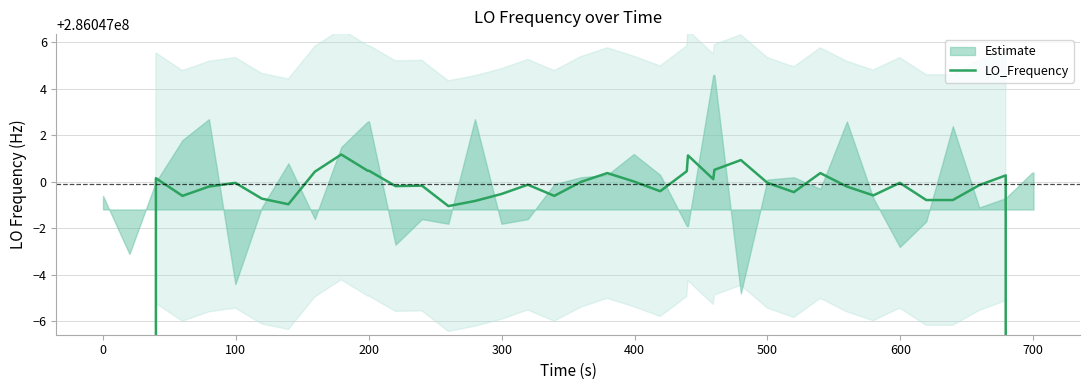

True or false: the data has more than 1 interior local peaks.

True